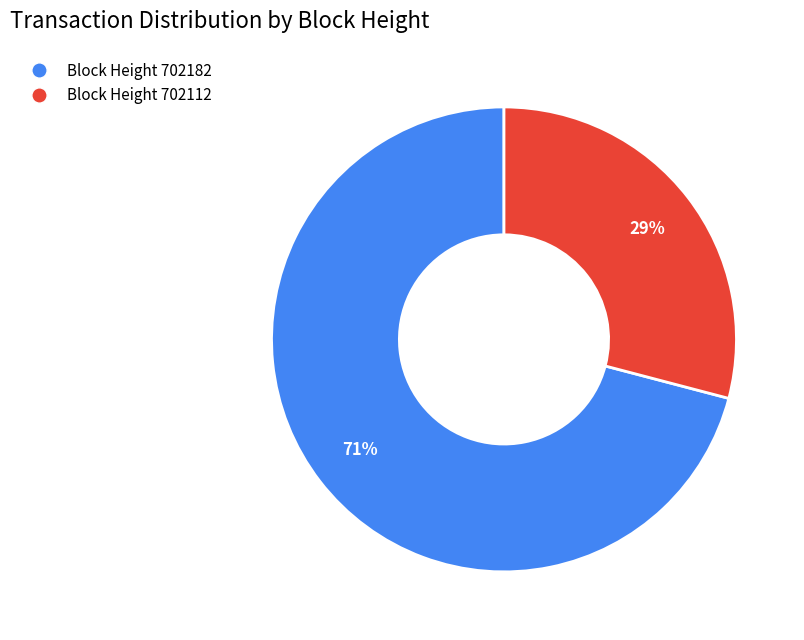

To the nearest percent, what portion does Block Height 702112 represent?

29%